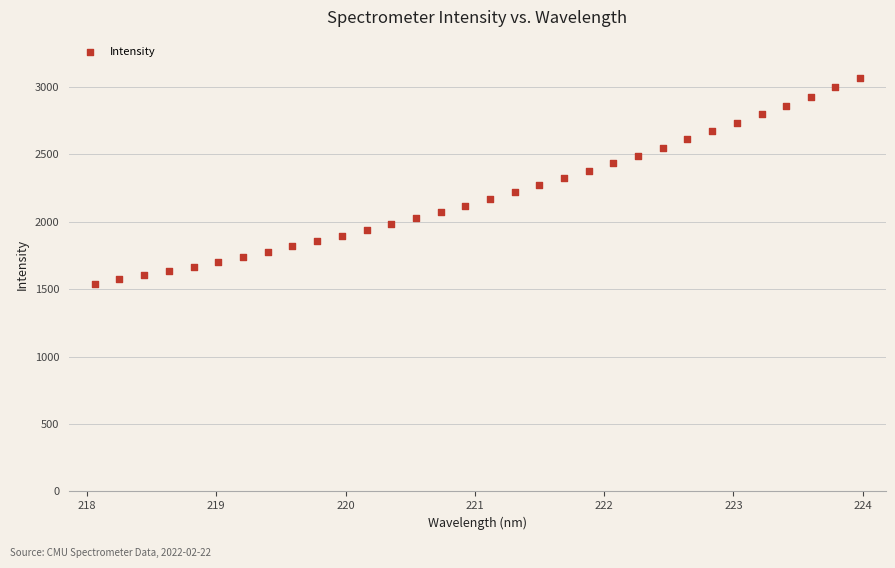

What is the range of Y values (max minus min)?

1523.0